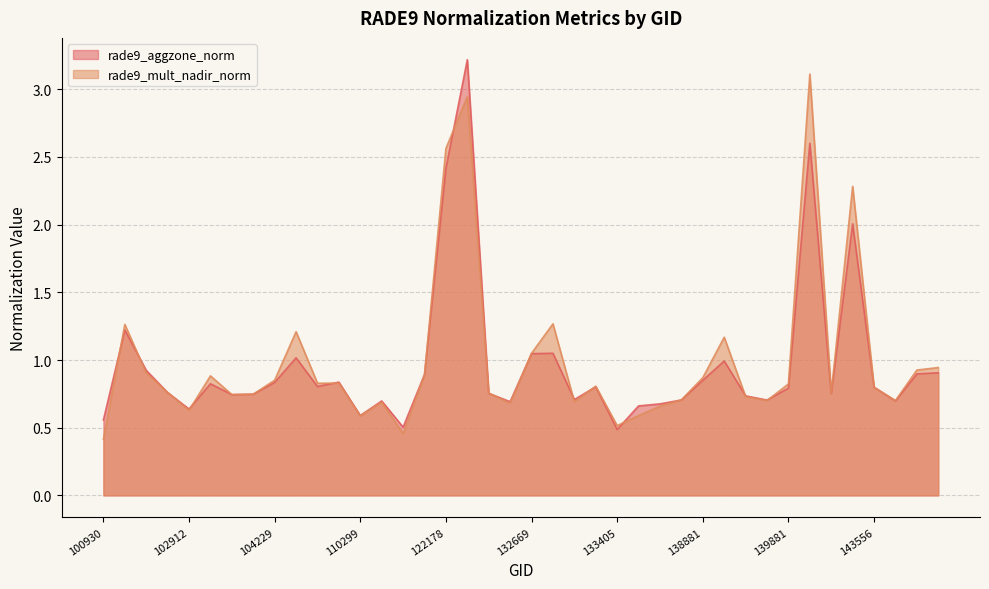

What is the value of the rade9_mult_nadir_norm point at the 27th from the left?

0.7